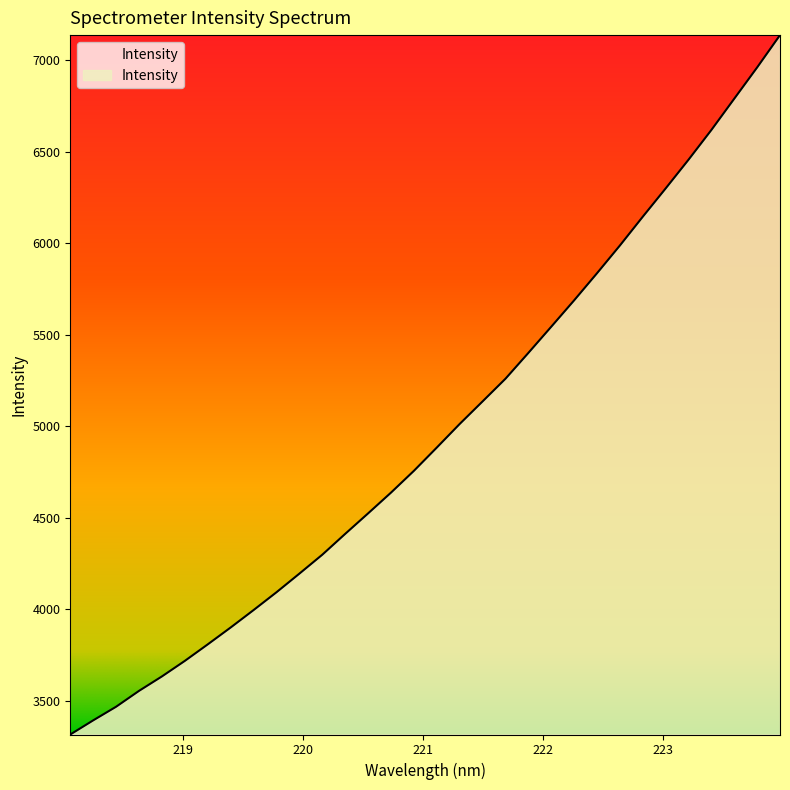

How many lines are shown in the chart?

1